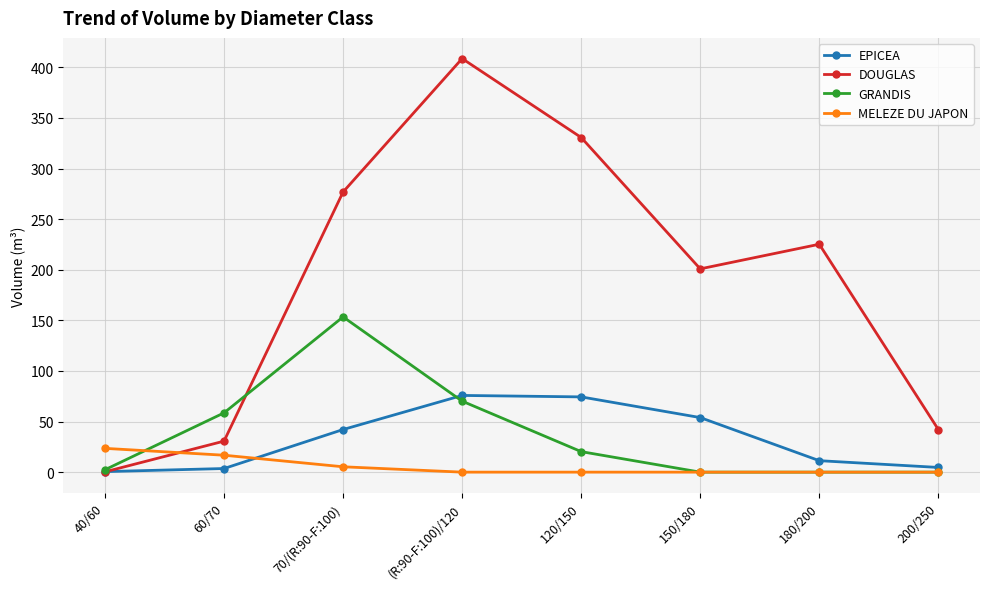

Which series has the widest spread of values?

DOUGLAS